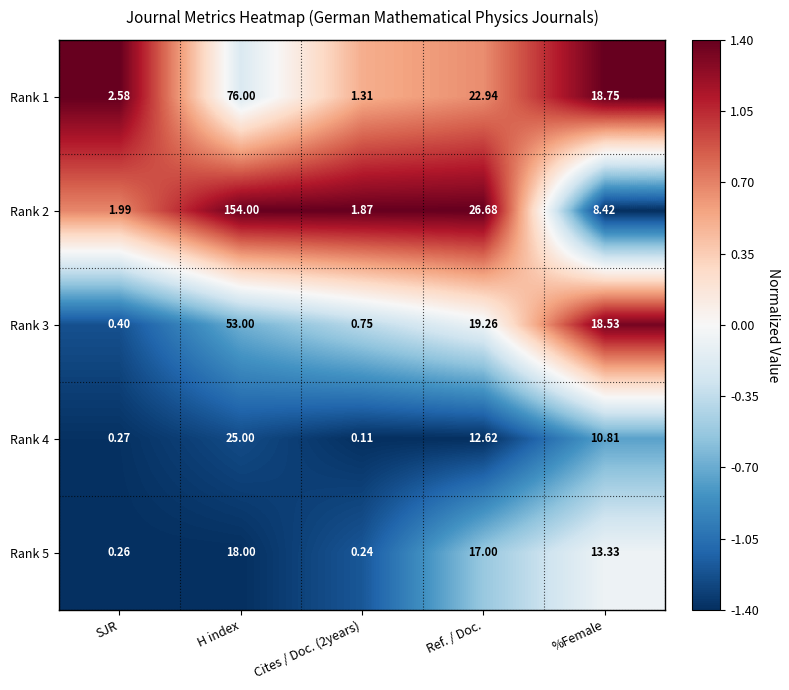

Rank the series by their maximum value, from highest to lowest.

Rank 2, Rank 1, Rank 3, Rank 4, Rank 5